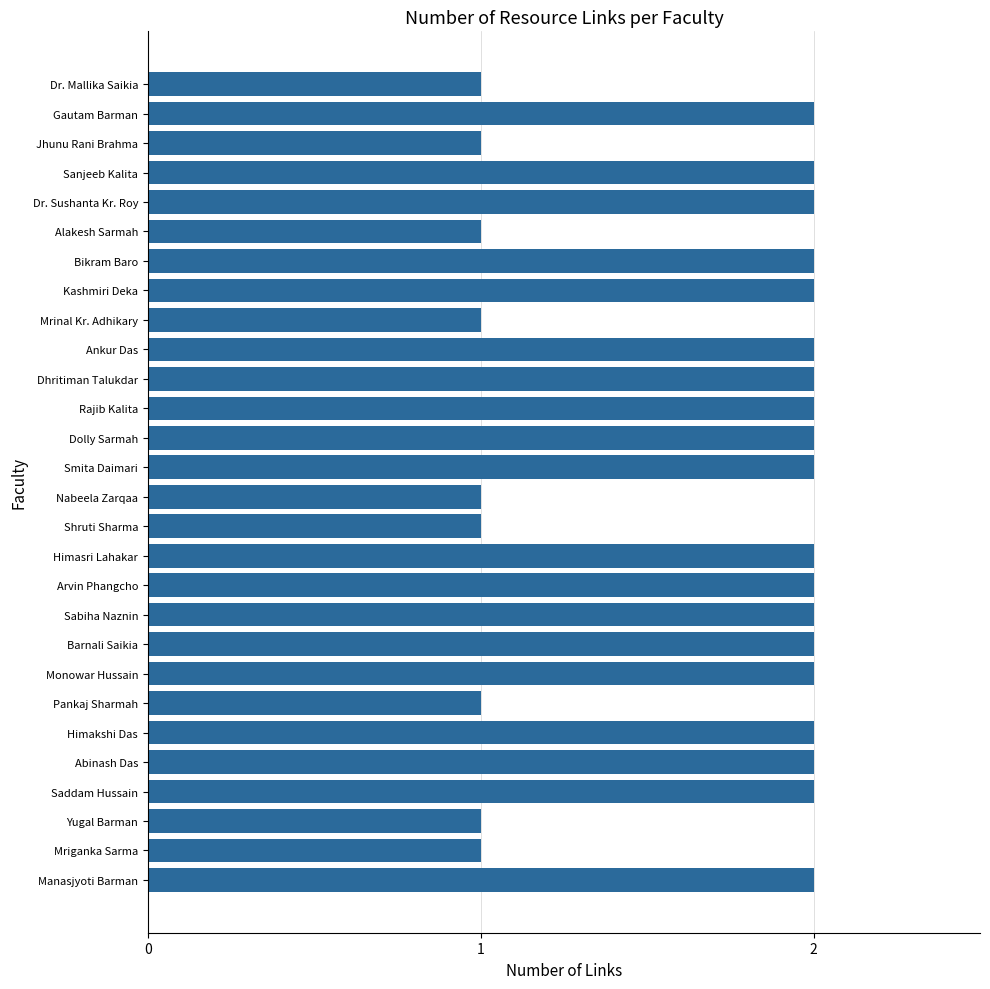

What is the average value?

2